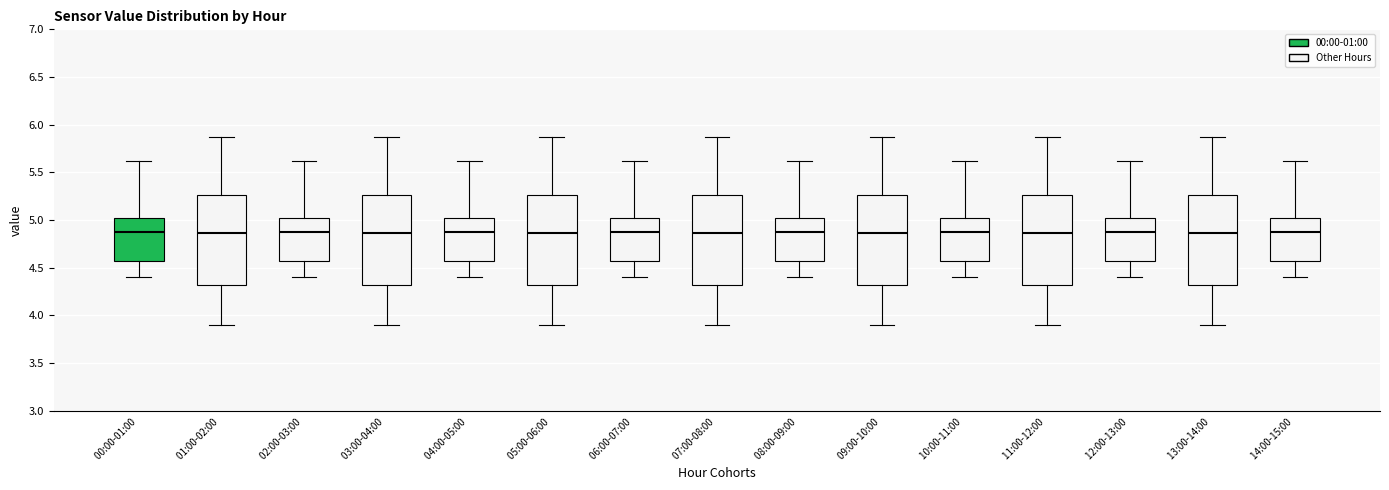

Reading left to right, read every box against the y-axis: the position of its median line, the range the box covers, and the ends of its whiskers. The values are not printed on the chart, so give them approximately, as read against the axis.

00:00-01:00: median 4.90, box 4.55 to 5.05, whiskers 4.40 to 5.60
01:00-02:00: median 4.85, box 4.30 to 5.25, whiskers 3.90 to 5.85
02:00-03:00: median 4.90, box 4.55 to 5.05, whiskers 4.40 to 5.60
03:00-04:00: median 4.85, box 4.30 to 5.25, whiskers 3.90 to 5.85
04:00-05:00: median 4.90, box 4.55 to 5.05, whiskers 4.40 to 5.60
05:00-06:00: median 4.85, box 4.30 to 5.25, whiskers 3.90 to 5.85
06:00-07:00: median 4.90, box 4.55 to 5.05, whiskers 4.40 to 5.60
07:00-08:00: median 4.85, box 4.30 to 5.25, whiskers 3.90 to 5.85
08:00-09:00: median 4.90, box 4.55 to 5.05, whiskers 4.40 to 5.60
09:00-10:00: median 4.85, box 4.30 to 5.25, whiskers 3.90 to 5.85
10:00-11:00: median 4.90, box 4.55 to 5.05, whiskers 4.40 to 5.60
11:00-12:00: median 4.85, box 4.30 to 5.25, whiskers 3.90 to 5.85
12:00-13:00: median 4.90, box 4.55 to 5.05, whiskers 4.40 to 5.60
13:00-14:00: median 4.85, box 4.30 to 5.25, whiskers 3.90 to 5.85
14:00-15:00: median 4.90, box 4.55 to 5.05, whiskers 4.40 to 5.60